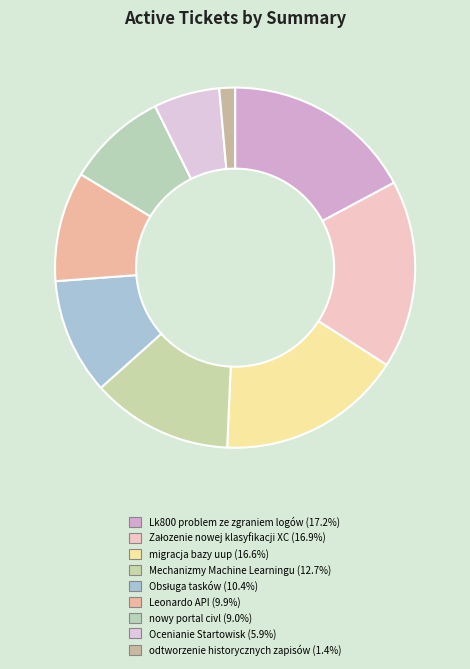

Count the number of slices in the pie.

9